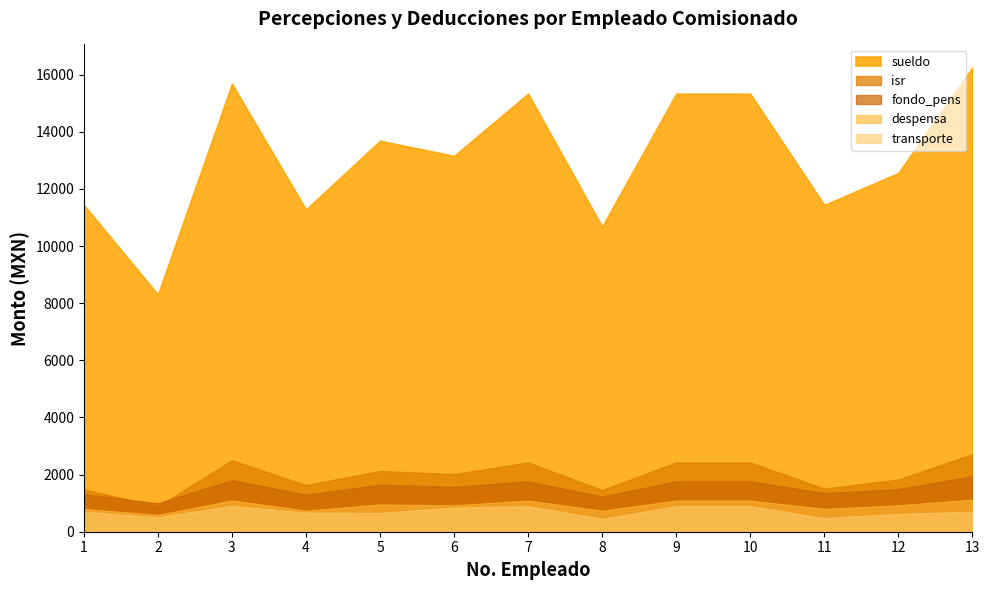

What value does the sueldo series have at 10?

15333.0